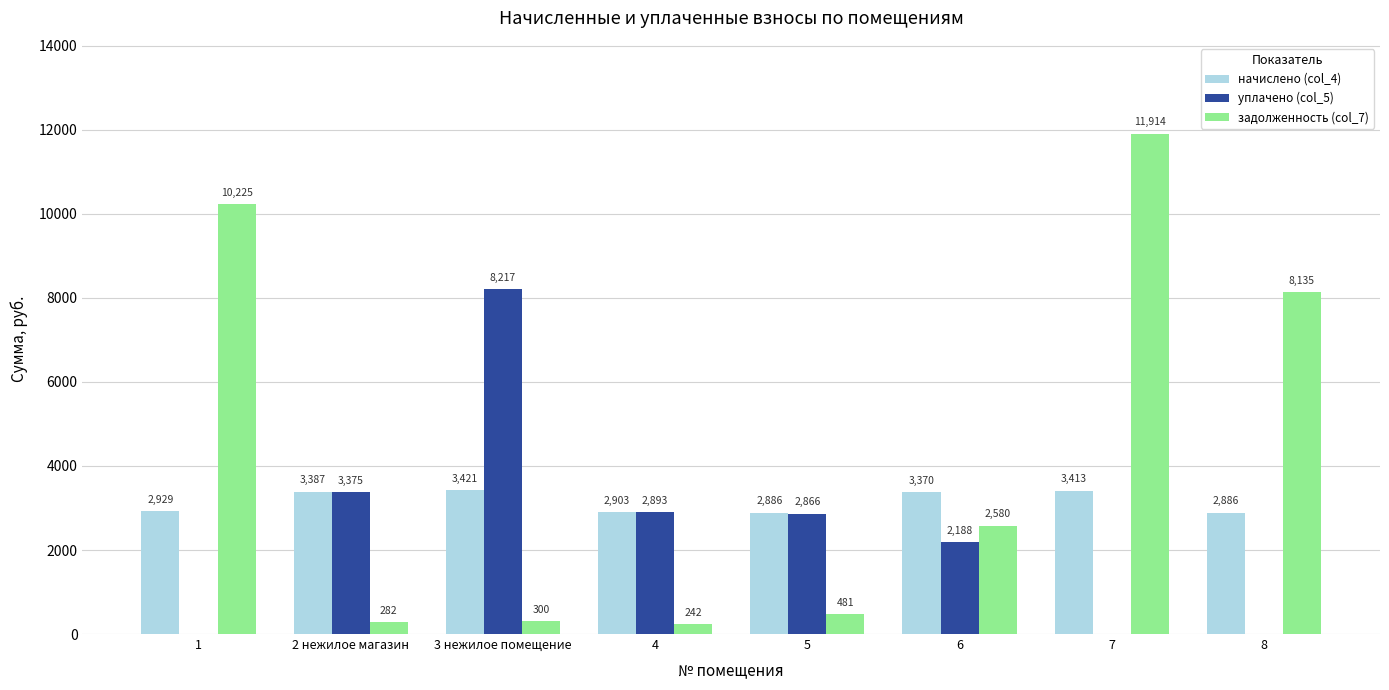

Is it true that начислено (col_4) equals 1985.9 at 6?

False